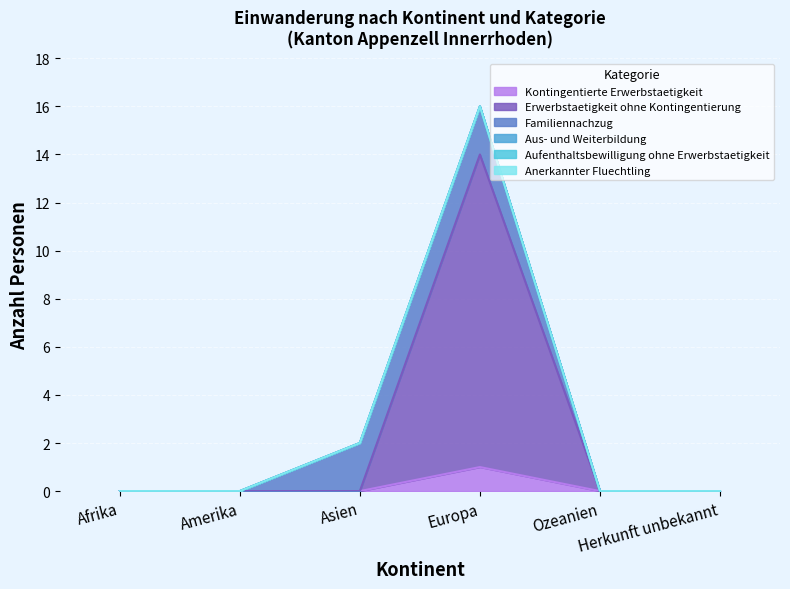

Reading left to right, extract all data points from this chart.

Kontingentierte Erwerbstaetigkeit: Afrika=0	Amerika=0	Asien=0	Europa=1	Ozeanien=0	Herkunft unbekannt=0
Erwerbstaetigkeit ohne Kontingentierung: Afrika=0	Amerika=0	Asien=0	Europa=13	Ozeanien=0	Herkunft unbekannt=0
Familiennachzug: Afrika=0	Amerika=0	Asien=2	Europa=2	Ozeanien=0	Herkunft unbekannt=0
Aus- und Weiterbildung: Afrika=0	Amerika=0	Asien=0	Europa=0	Ozeanien=0	Herkunft unbekannt=0
Aufenthaltsbewilligung ohne Erwerbstaetigkeit: Afrika=0	Amerika=0	Asien=0	Europa=0	Ozeanien=0	Herkunft unbekannt=0
Anerkannter Fluechtling: Afrika=0	Amerika=0	Asien=0	Europa=0	Ozeanien=0	Herkunft unbekannt=0